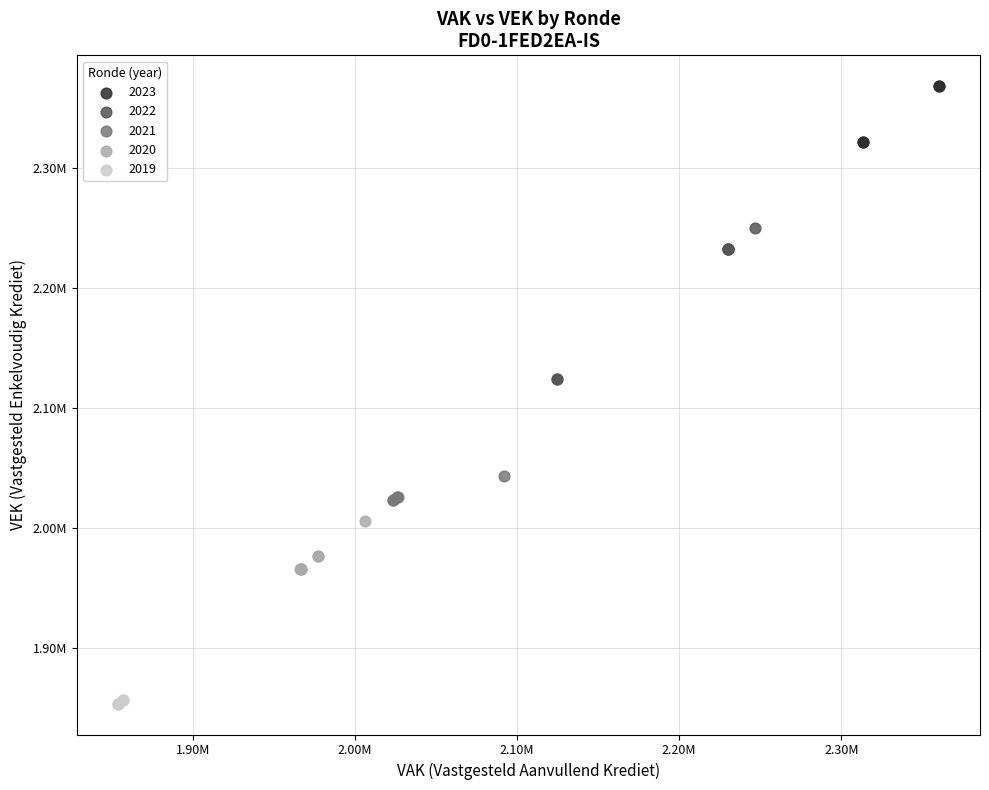

What are all the series names shown in the legend?

2023, 2022, 2021, 2020, 2019